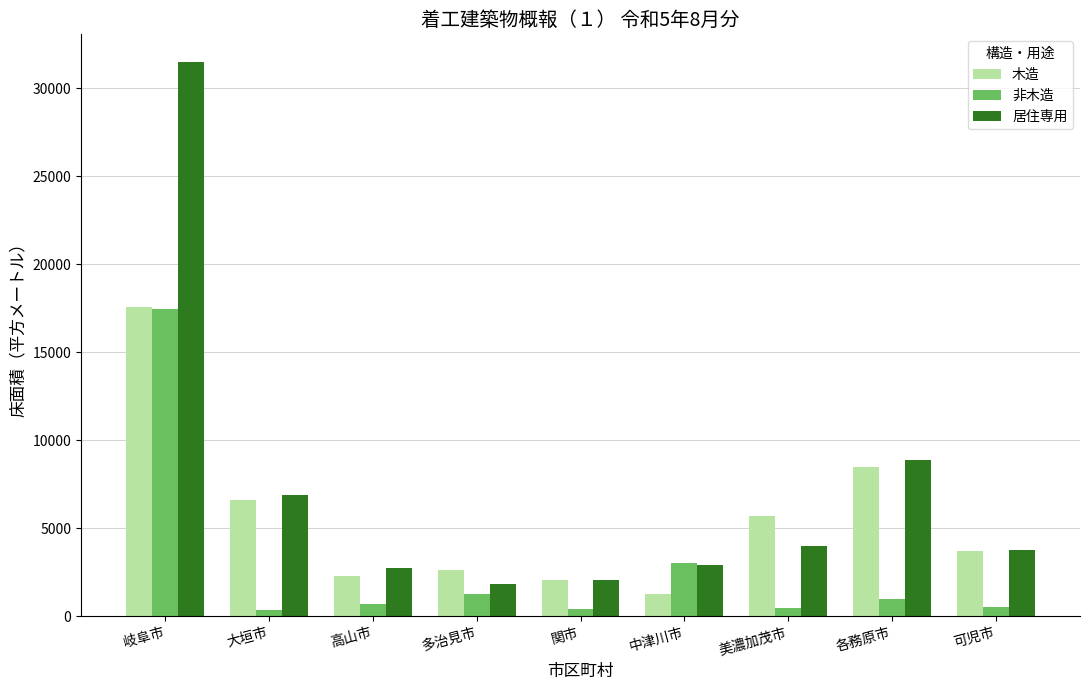

What is the average value of the 居住専用 series?

7170